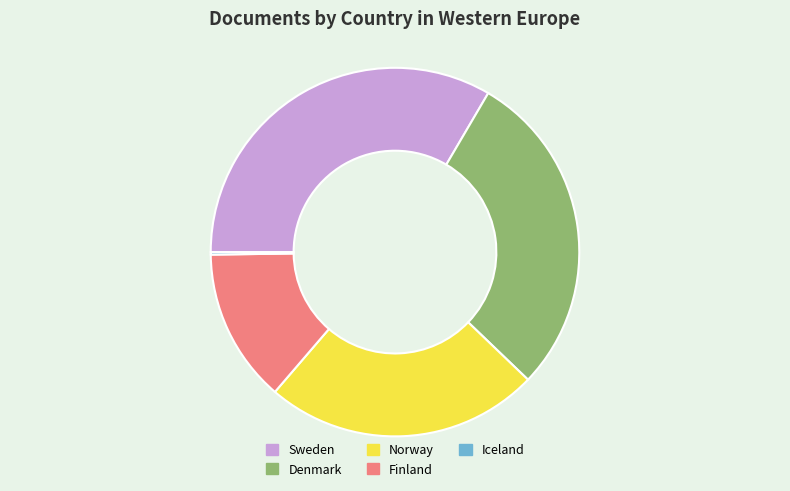

Which slice is the largest?

Sweden